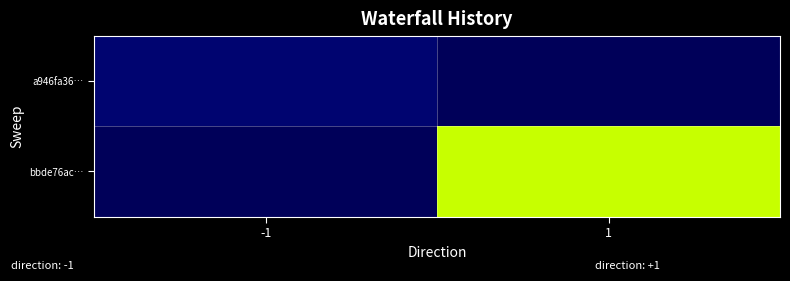

Reading left to right, extract all data points from this chart.

a946fa36…: -1=0	1=-5
bbde76ac…: -1=-5	1=80